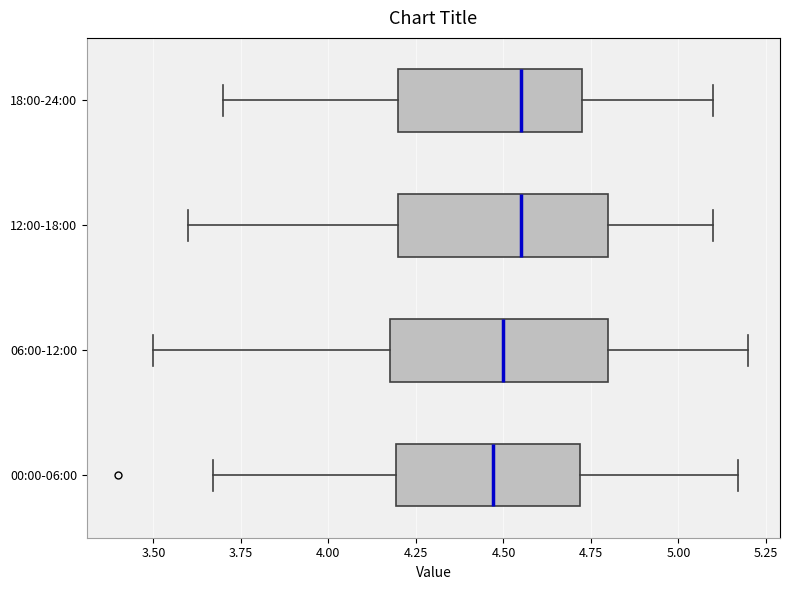

Where does the median line of the box for 18:00-24:00 sit on the x-axis? The values are not printed on the chart, so give them approximately, as read against the axis.

4.55